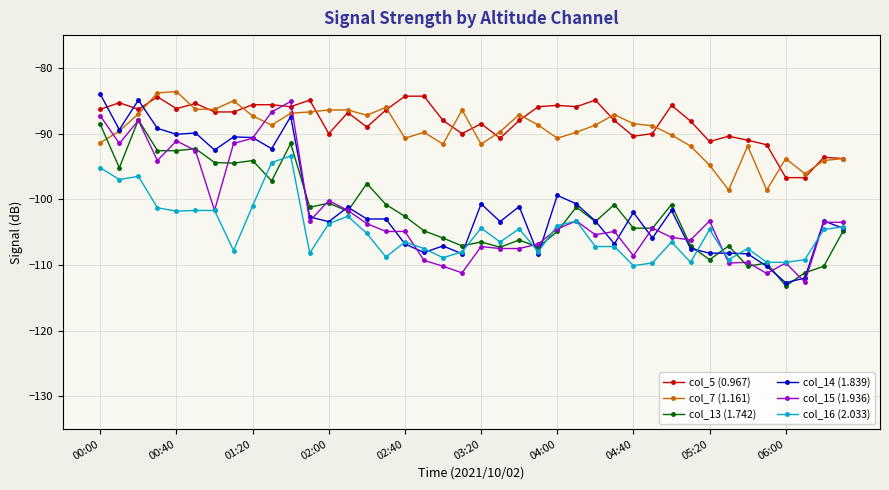

What is the maximum value shown in the chart?

-83.6